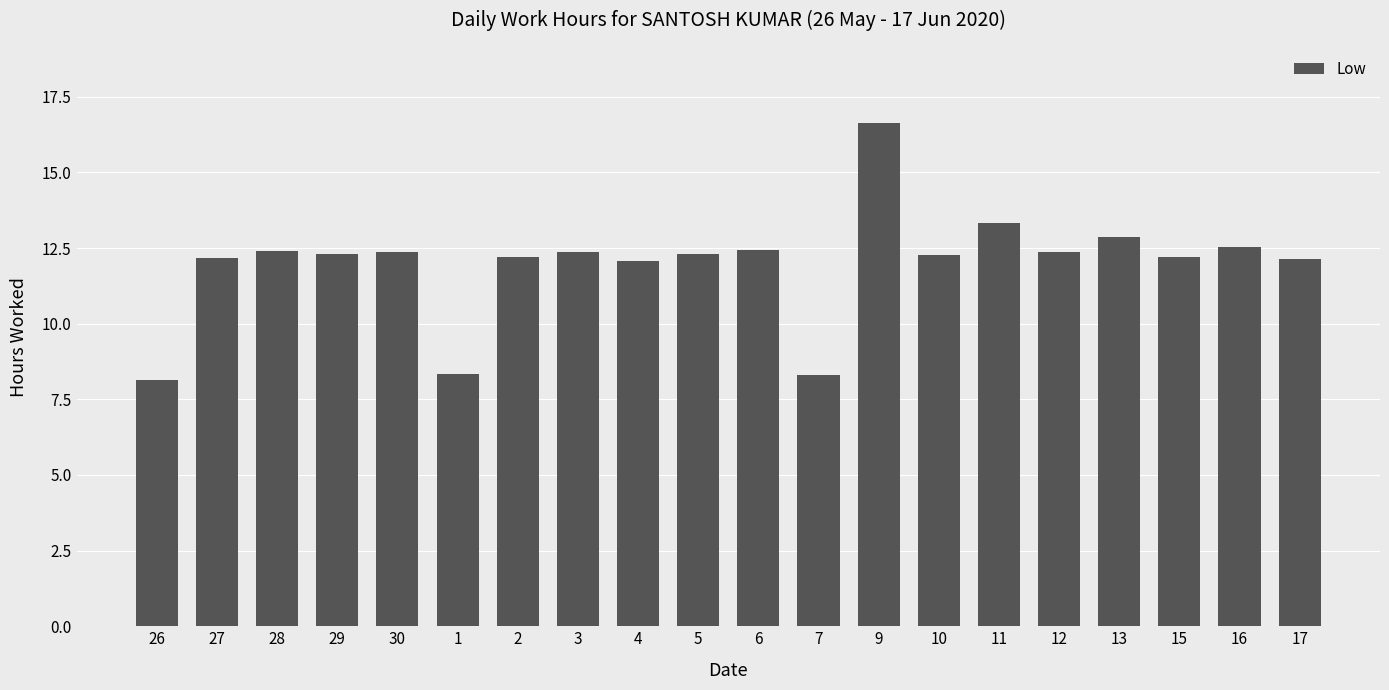

Which has a higher value, 2 or 11?

11